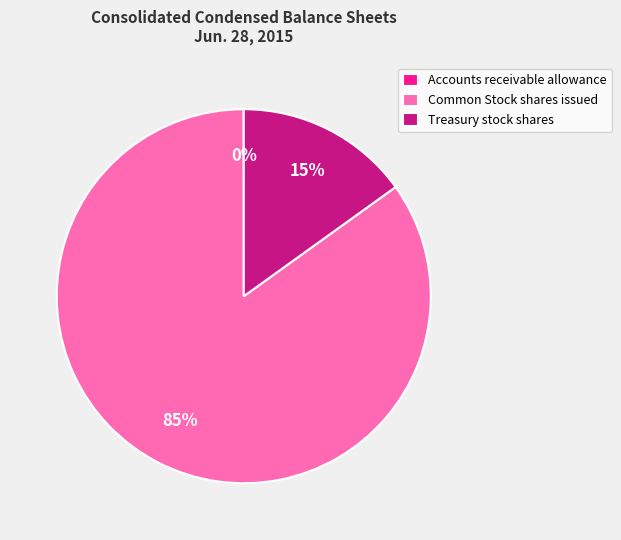

To the nearest percent, what portion does Treasury stock shares represent?

15%